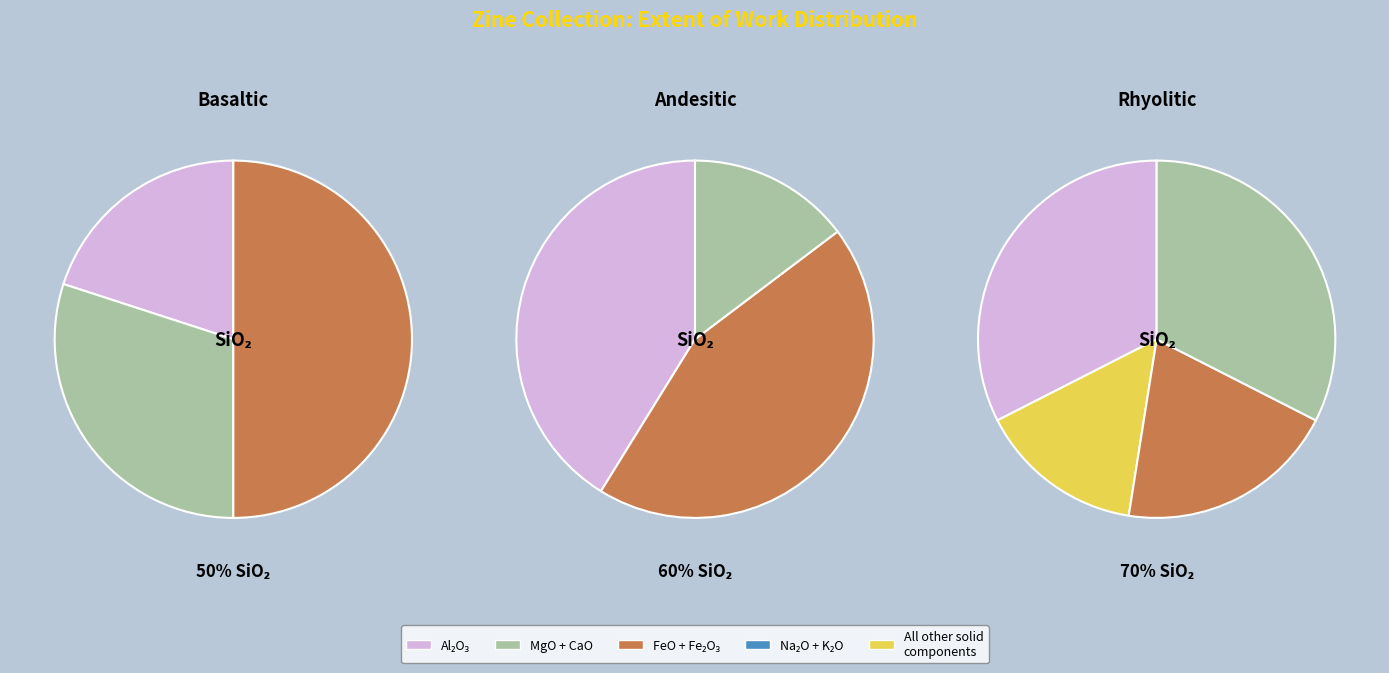

Does any single category account for the majority?

No